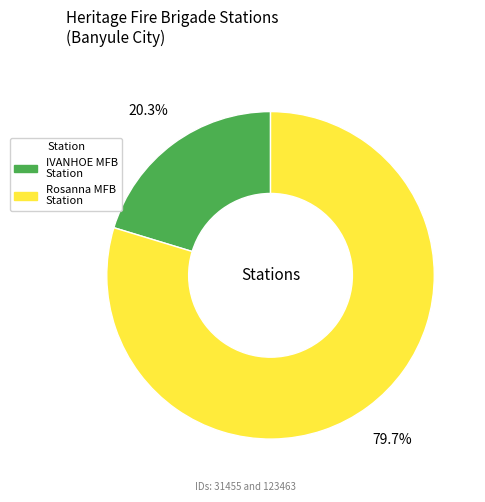

Does any single category account for the majority?

Yes